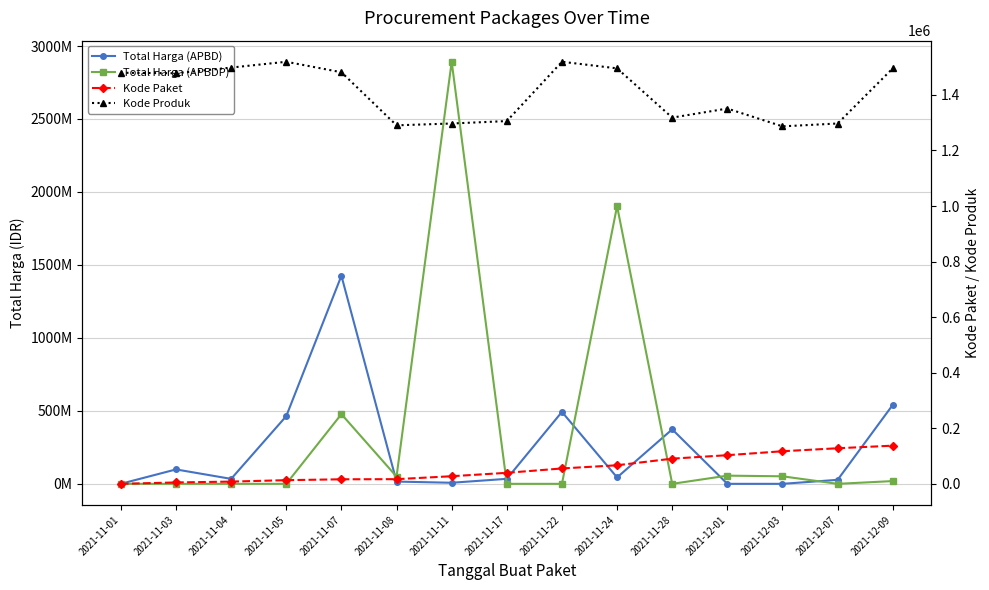

True or false: Total Harga (APBDP) and Kode Produk cross at least once.

True